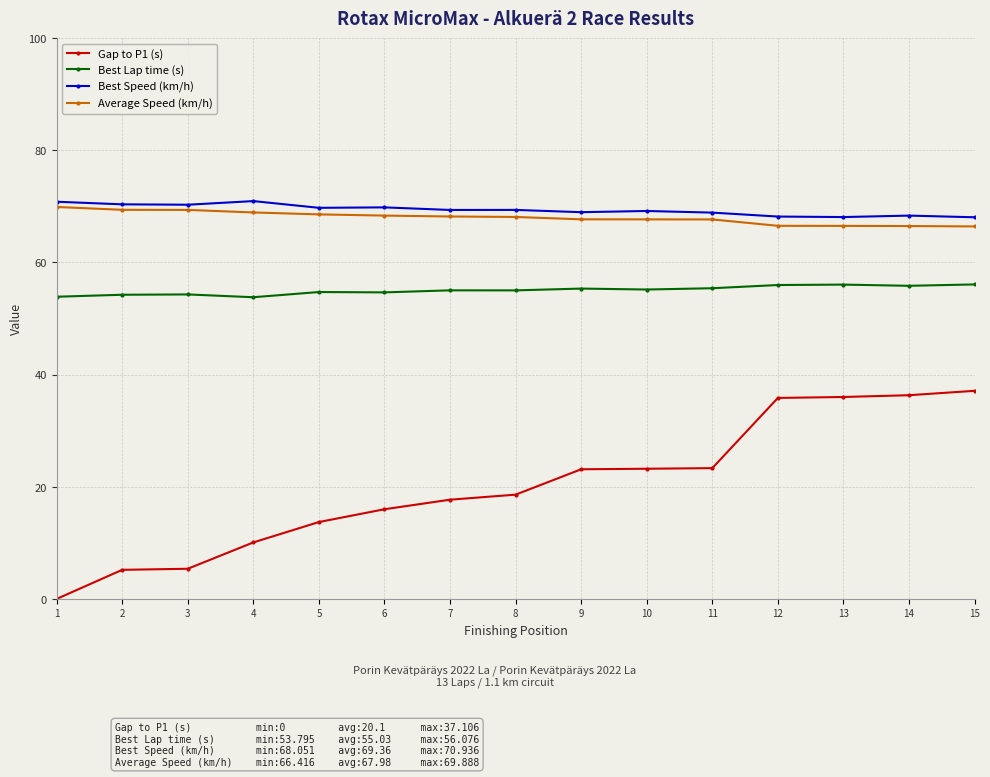

What is the sum of the Best Lap time (s) values at 12 and 3?

110.3